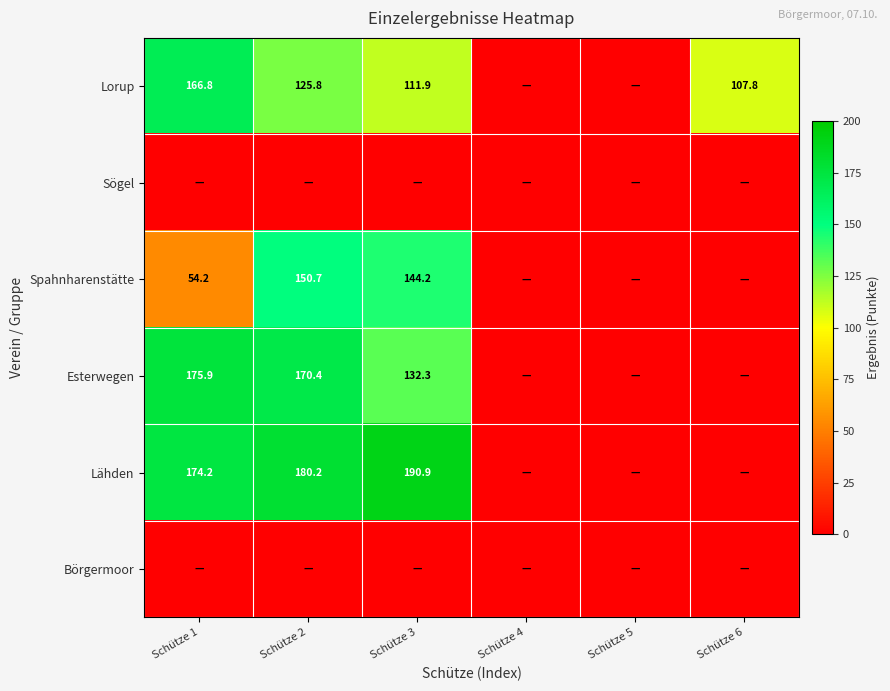

Which label corresponds to the largest value in the chart?

Schütze 3